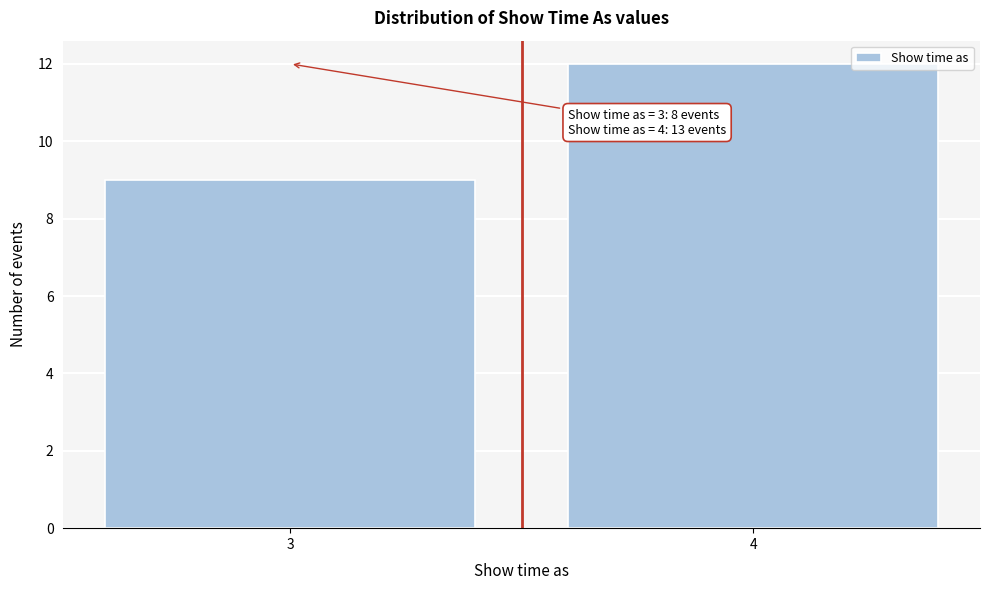

Reading right to left, extract all data points from this chart.

12	9